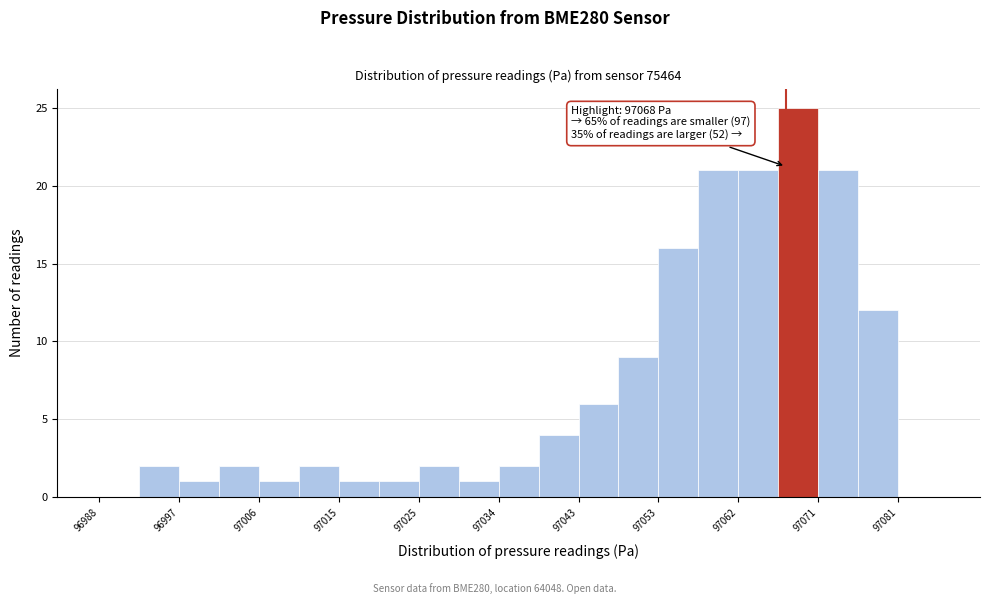

Over which range of the x-axis is the bar tallest?

97067 to 97072